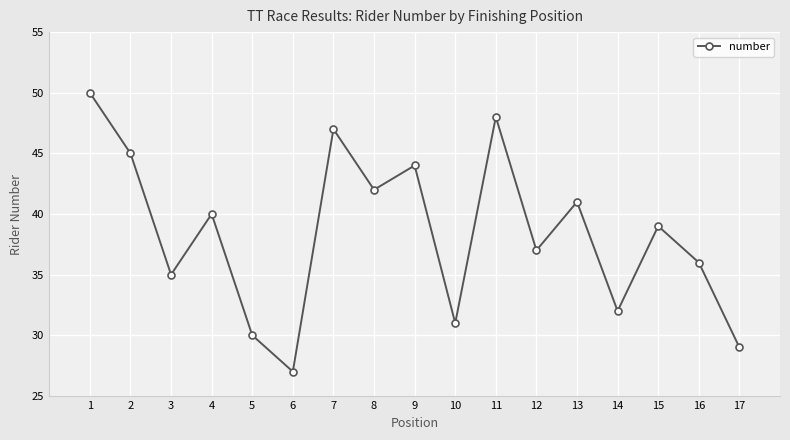

What is the value of the 15th point from the left?

39